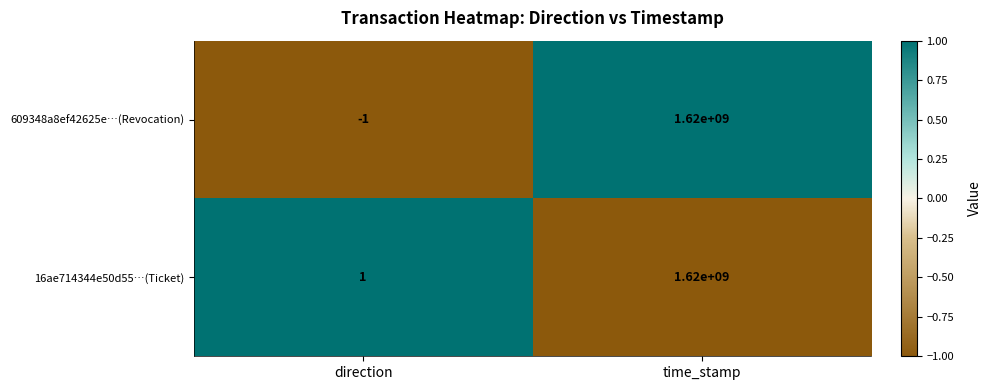

Rank the categories by 16ae714344e50d55…(Ticket) value from highest to lowest.

time_stamp, direction